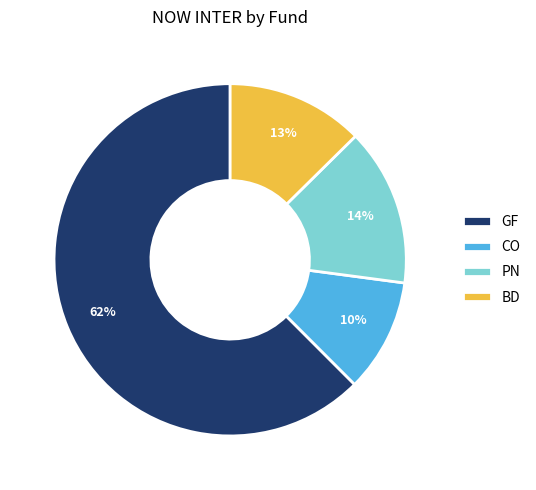

Combined, do BD and CO account for over 50%?

No